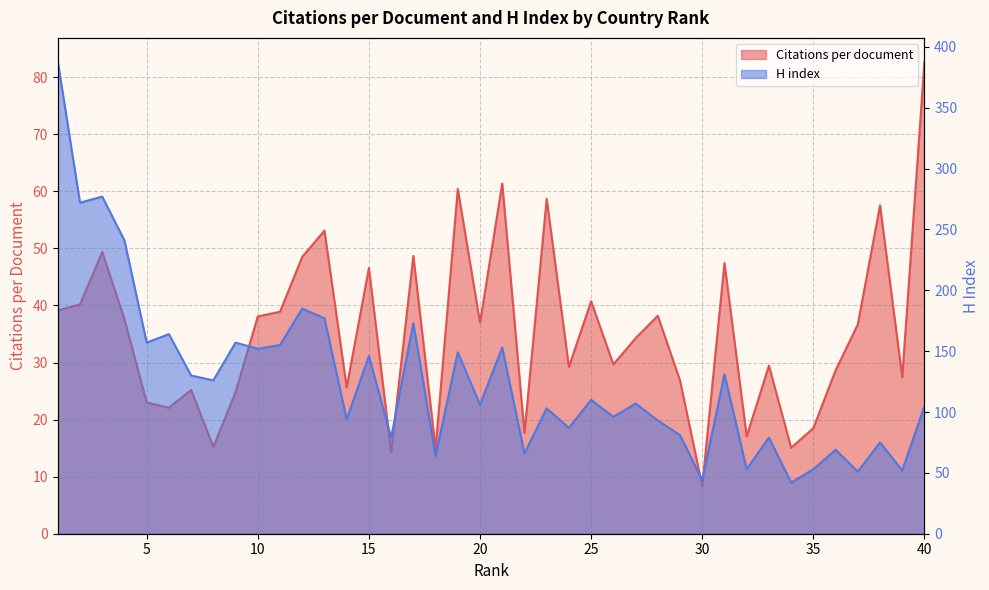

True or false: Citations per document has more than 1 interior local peaks.

True